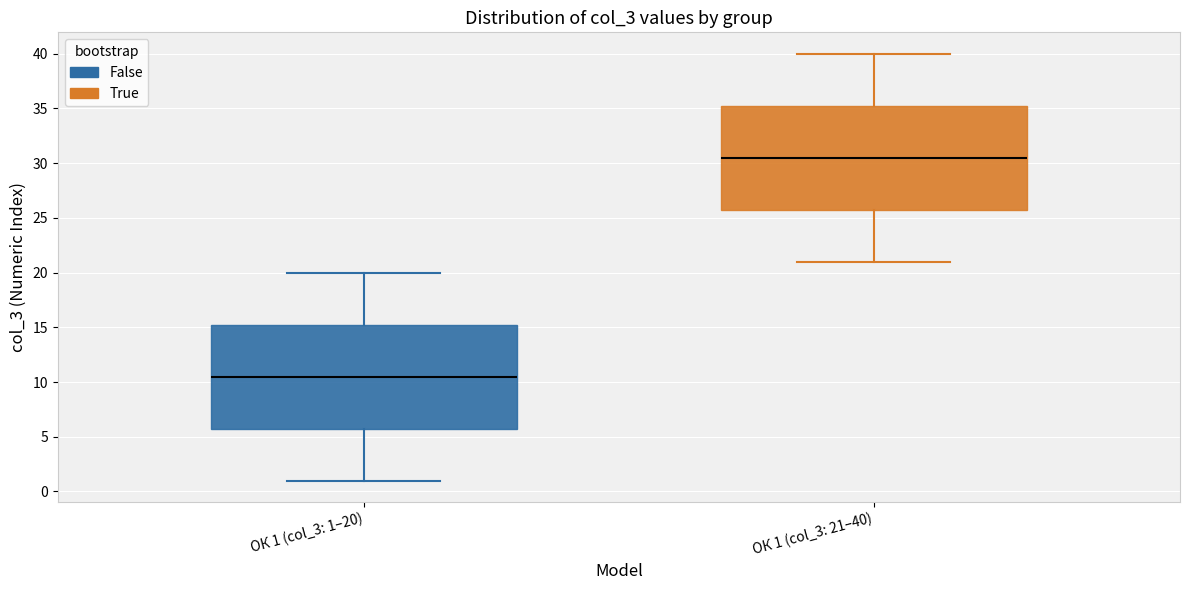

Reading left to right, read every box against the y-axis: the position of its median line, the range the box covers, and the ends of its whiskers. The values are not printed on the chart, so give them approximately, as read against the axis.

ОК 1 (col_3: 1–20): median 10.5, box 6.0 to 15.5, whiskers 1.0 to 20.0
ОК 1 (col_3: 21–40): median 30.5, box 26.0 to 35.5, whiskers 21.0 to 40.0